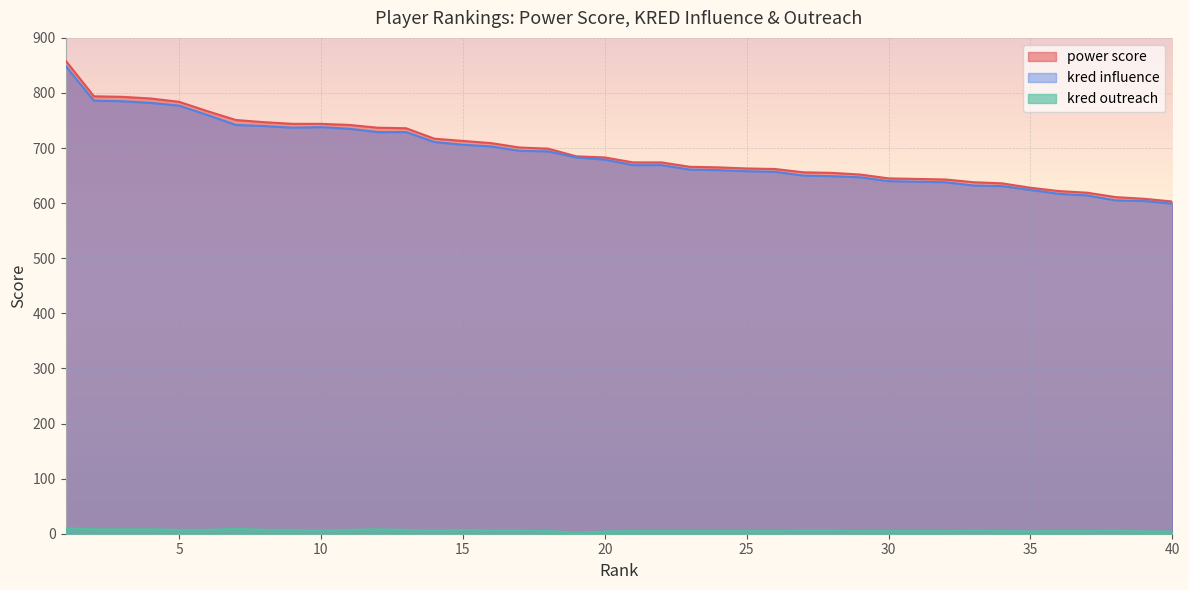

True or false: power score and kred influence cross at least once.

False